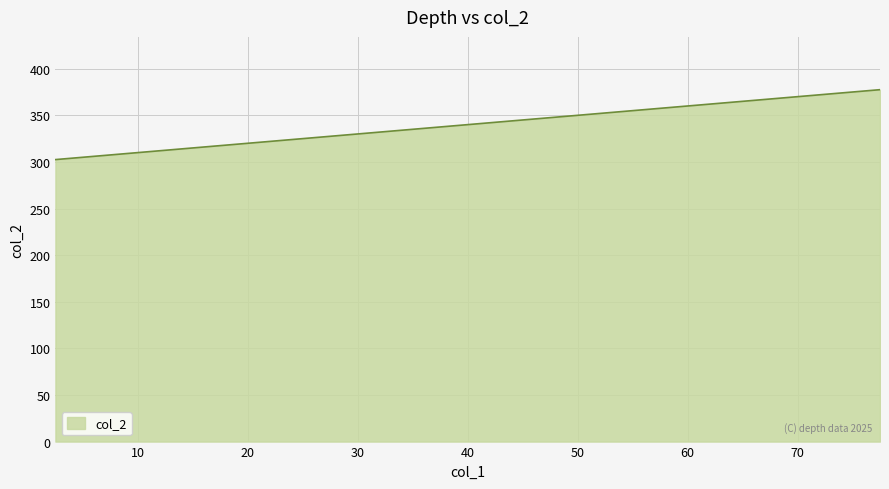

Reading left to right, what are all the values shown in this chart?

302.5	307.5	312.5	317.5	322.5	327.5	332.5	337.5	342.5	347.5	352.5	357.5	362.5	367.5	372.5	377.5